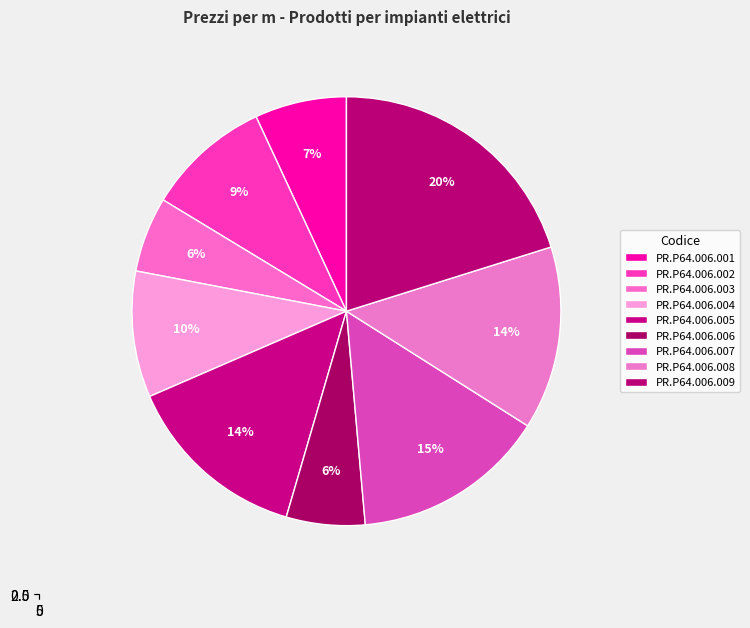

To the nearest percent, what percentage of the pie is PR.P64.006.005?

14%